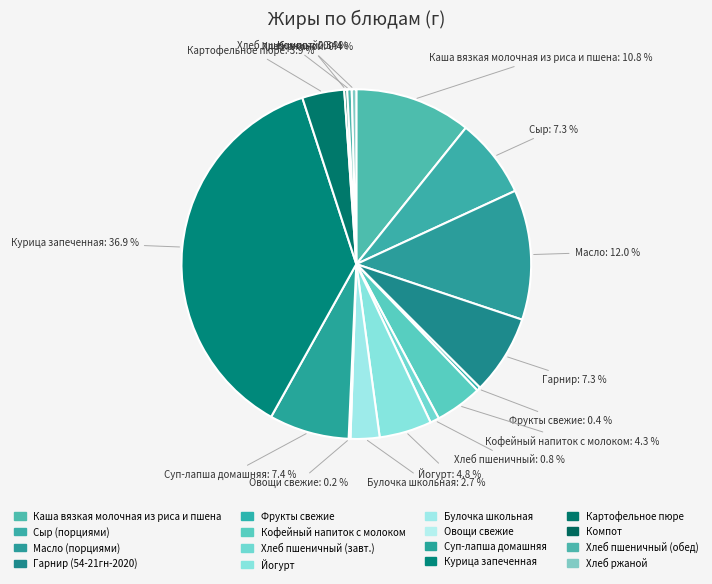

Is there a majority slice in this chart?

No